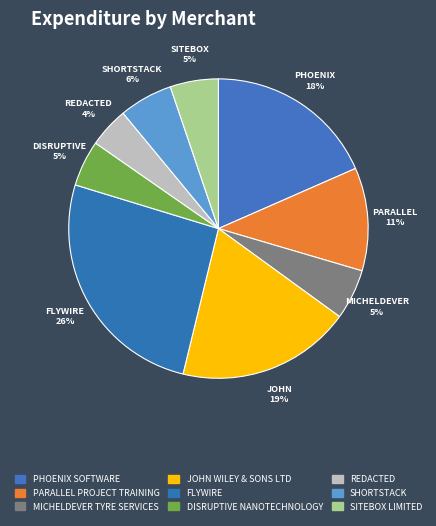

Approximately how many times larger is the value at SHORTSTACK compared to DISRUPTIVE NANOTECHNOLOGY?

1.2